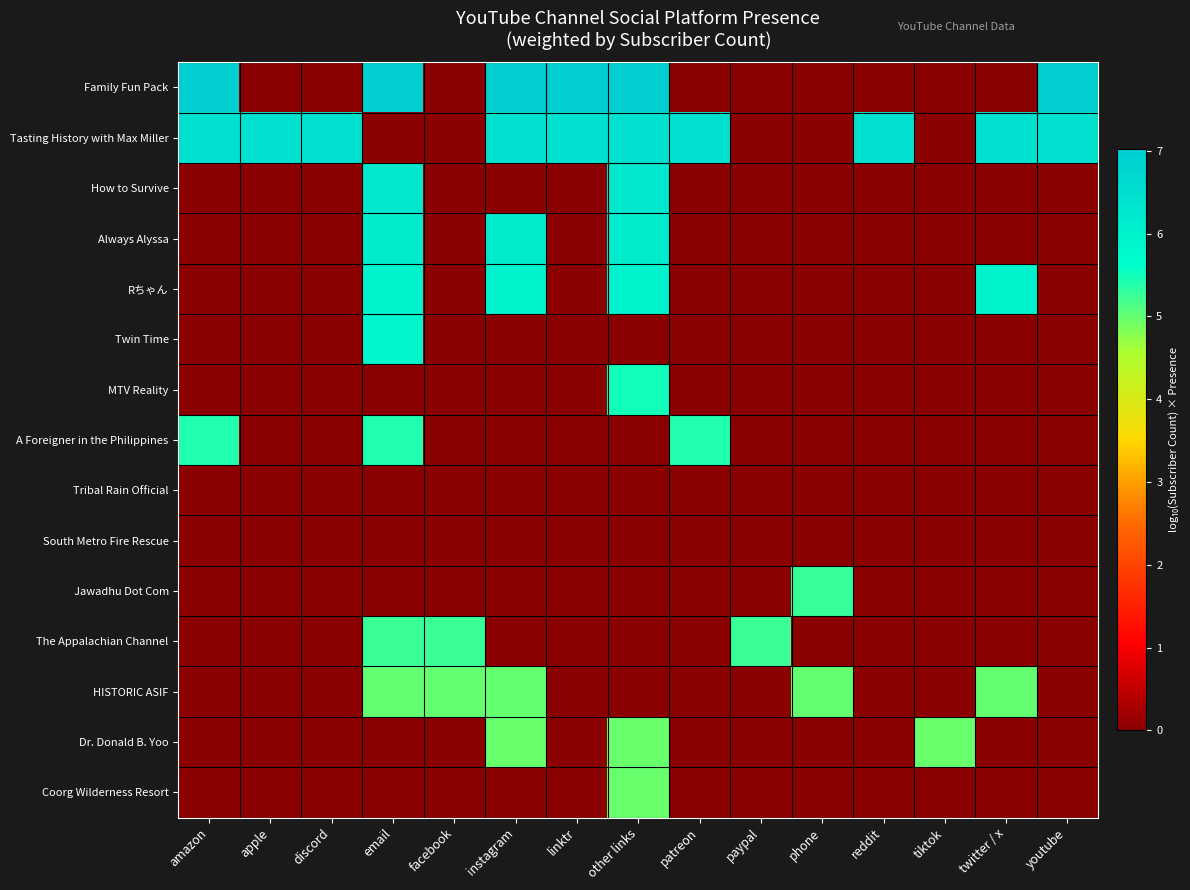

Reading left to right, transcribe all the data shown in this chart.

Family Fun Pack: amazon=7.0	apple=0.0	discord=0.0	email=7.0	facebook=0.0	instagram=7.0	linktr=7.0	other links=7.0	patreon=0.0	paypal=0.0	phone=0.0	reddit=0.0	tiktok=0.0	twitter / x=0.0	youtube=7.0
Tasting History with Max Miller: amazon=6.5	apple=6.5	discord=6.5	email=0.0	facebook=0.0	instagram=6.5	linktr=6.5	other links=6.5	patreon=6.5	paypal=0.0	phone=0.0	reddit=6.5	tiktok=0.0	twitter / x=6.5	youtube=6.5
How to Survive: amazon=0.0	apple=0.0	discord=0.0	email=6.3	facebook=0.0	instagram=0.0	linktr=0.0	other links=6.3	patreon=0.0	paypal=0.0	phone=0.0	reddit=0.0	tiktok=0.0	twitter / x=0.0	youtube=0.0
Always Alyssa: amazon=0.0	apple=0.0	discord=0.0	email=6.1	facebook=0.0	instagram=6.1	linktr=0.0	other links=6.1	patreon=0.0	paypal=0.0	phone=0.0	reddit=0.0	tiktok=0.0	twitter / x=0.0	youtube=0.0
Rちゃん: amazon=0.0	apple=0.0	discord=0.0	email=5.9	facebook=0.0	instagram=5.9	linktr=0.0	other links=5.9	patreon=0.0	paypal=0.0	phone=0.0	reddit=0.0	tiktok=0.0	twitter / x=5.9	youtube=0.0
Twin Time: amazon=0.0	apple=0.0	discord=0.0	email=5.9	facebook=0.0	instagram=0.0	linktr=0.0	other links=0.0	patreon=0.0	paypal=0.0	phone=0.0	reddit=0.0	tiktok=0.0	twitter / x=0.0	youtube=0.0
MTV Reality: amazon=0.0	apple=0.0	discord=0.0	email=0.0	facebook=0.0	instagram=0.0	linktr=0.0	other links=5.5	patreon=0.0	paypal=0.0	phone=0.0	reddit=0.0	tiktok=0.0	twitter / x=0.0	youtube=0.0
A Foreigner in the Philippines: amazon=5.4	apple=0.0	discord=0.0	email=5.4	facebook=0.0	instagram=0.0	linktr=0.0	other links=0.0	patreon=5.4	paypal=0.0	phone=0.0	reddit=0.0	tiktok=0.0	twitter / x=0.0	youtube=0.0
Tribal Rain Official: amazon=0.0	apple=0.0	discord=0.0	email=0.0	facebook=0.0	instagram=0.0	linktr=0.0	other links=0.0	patreon=0.0	paypal=0.0	phone=0.0	reddit=0.0	tiktok=0.0	twitter / x=0.0	youtube=0.0
South Metro Fire Rescue: amazon=0.0	apple=0.0	discord=0.0	email=0.0	facebook=0.0	instagram=0.0	linktr=0.0	other links=0.0	patreon=0.0	paypal=0.0	phone=0.0	reddit=0.0	tiktok=0.0	twitter / x=0.0	youtube=0.0
Jawadhu Dot Com: amazon=0.0	apple=0.0	discord=0.0	email=0.0	facebook=0.0	instagram=0.0	linktr=0.0	other links=0.0	patreon=0.0	paypal=0.0	phone=5.3	reddit=0.0	tiktok=0.0	twitter / x=0.0	youtube=0.0
The Appalachian Channel: amazon=0.0	apple=0.0	discord=0.0	email=5.3	facebook=5.3	instagram=0.0	linktr=0.0	other links=0.0	patreon=0.0	paypal=5.3	phone=0.0	reddit=0.0	tiktok=0.0	twitter / x=0.0	youtube=0.0
HISTORIC ASIF: amazon=0.0	apple=0.0	discord=0.0	email=5.0	facebook=5.0	instagram=5.0	linktr=0.0	other links=0.0	patreon=0.0	paypal=0.0	phone=5.0	reddit=0.0	tiktok=0.0	twitter / x=5.0	youtube=0.0
Dr. Donald B. Yoo: amazon=0.0	apple=0.0	discord=0.0	email=0.0	facebook=0.0	instagram=5.0	linktr=0.0	other links=5.0	patreon=0.0	paypal=0.0	phone=0.0	reddit=0.0	tiktok=5.0	twitter / x=0.0	youtube=0.0
Coorg Wilderness Resort: amazon=0.0	apple=0.0	discord=0.0	email=0.0	facebook=0.0	instagram=0.0	linktr=0.0	other links=5.0	patreon=0.0	paypal=0.0	phone=0.0	reddit=0.0	tiktok=0.0	twitter / x=0.0	youtube=0.0